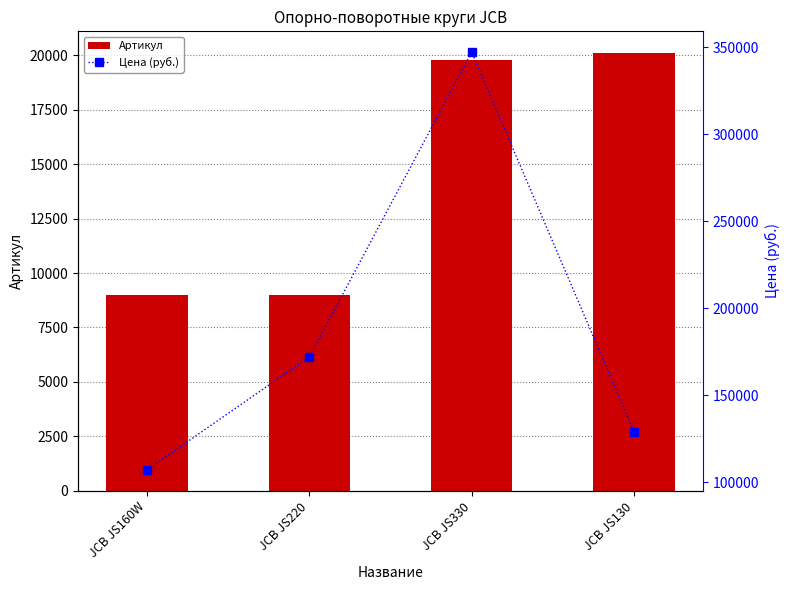

At which category is the sum across all series the highest?

JCB JS330